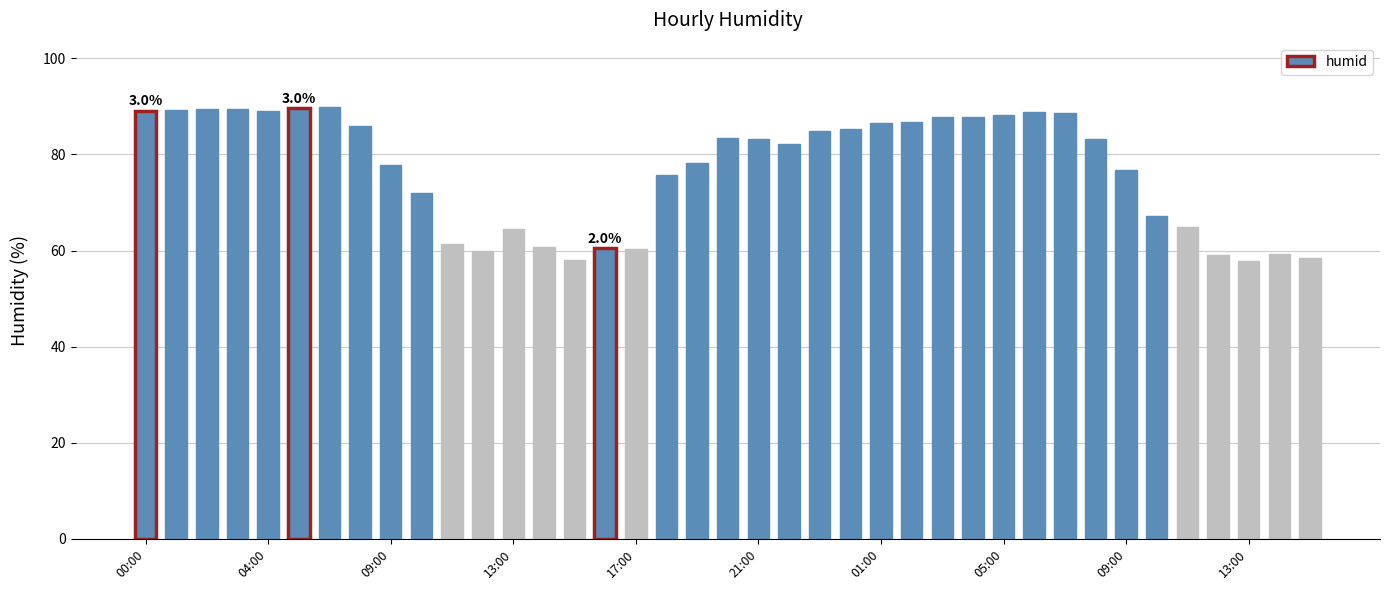

What is the difference between the second highest and minimum values?

31.7